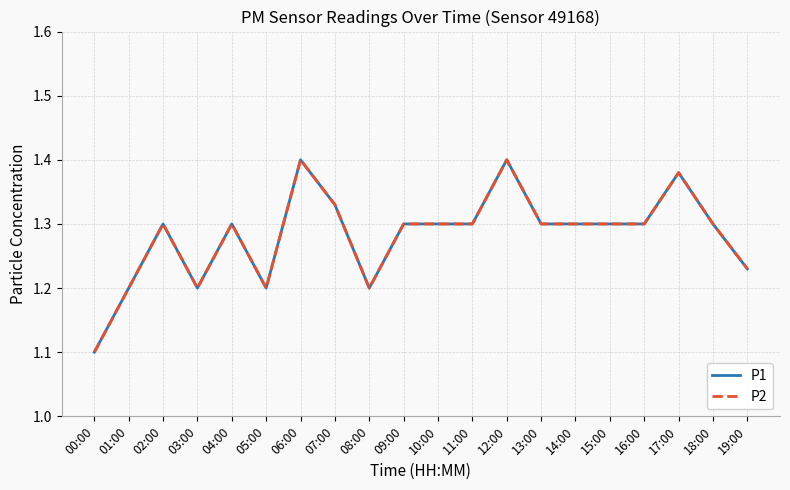

What is the label of the 10th point from the right?

10:00